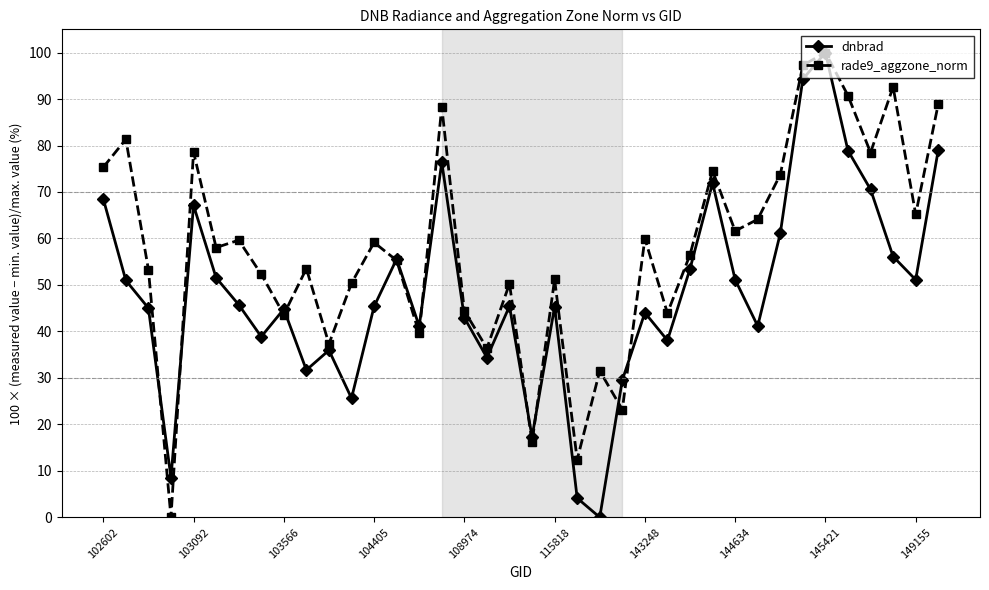

What is the value of the dnbrad point at the 6th from the left?

51.5